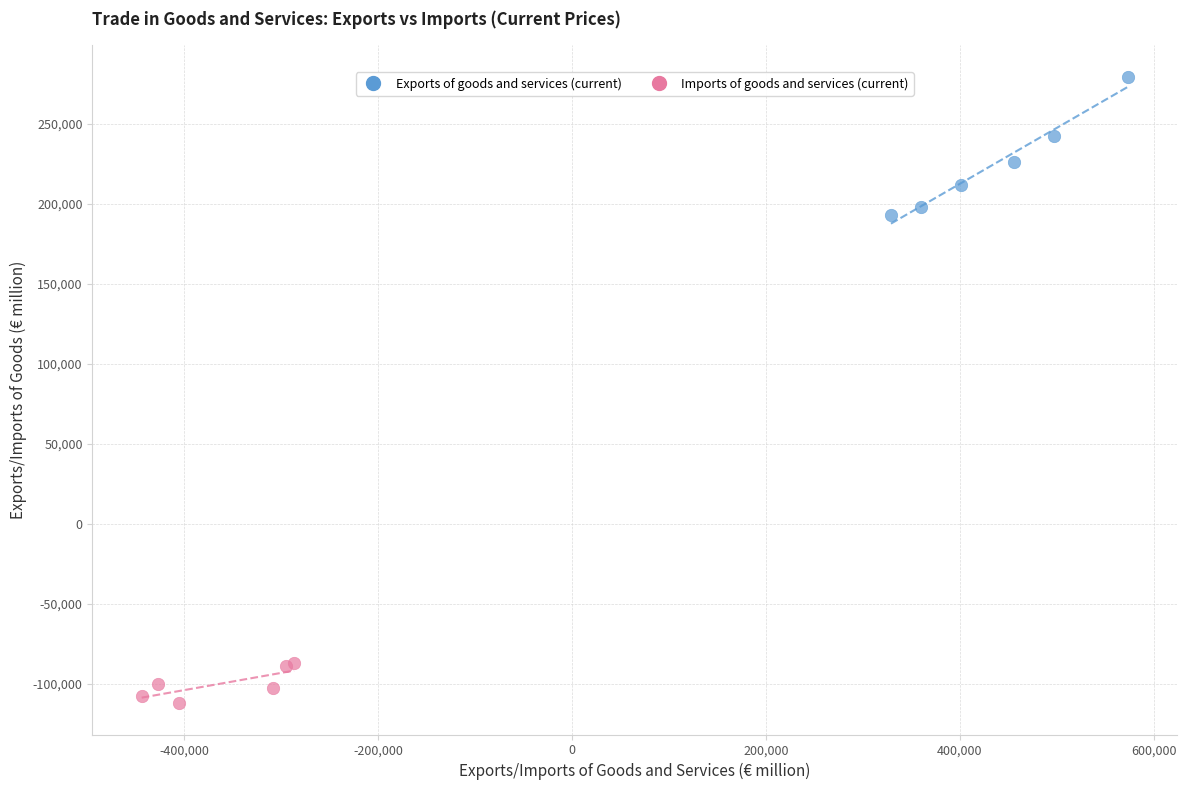

Which series contains the highest Y value?

Exports of goods and services (current)